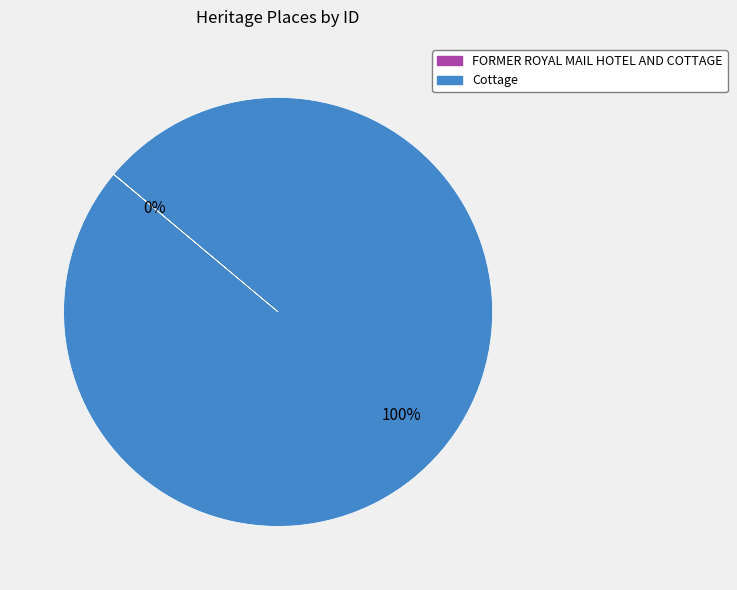

What is the largest slice in the pie chart?

Cottage